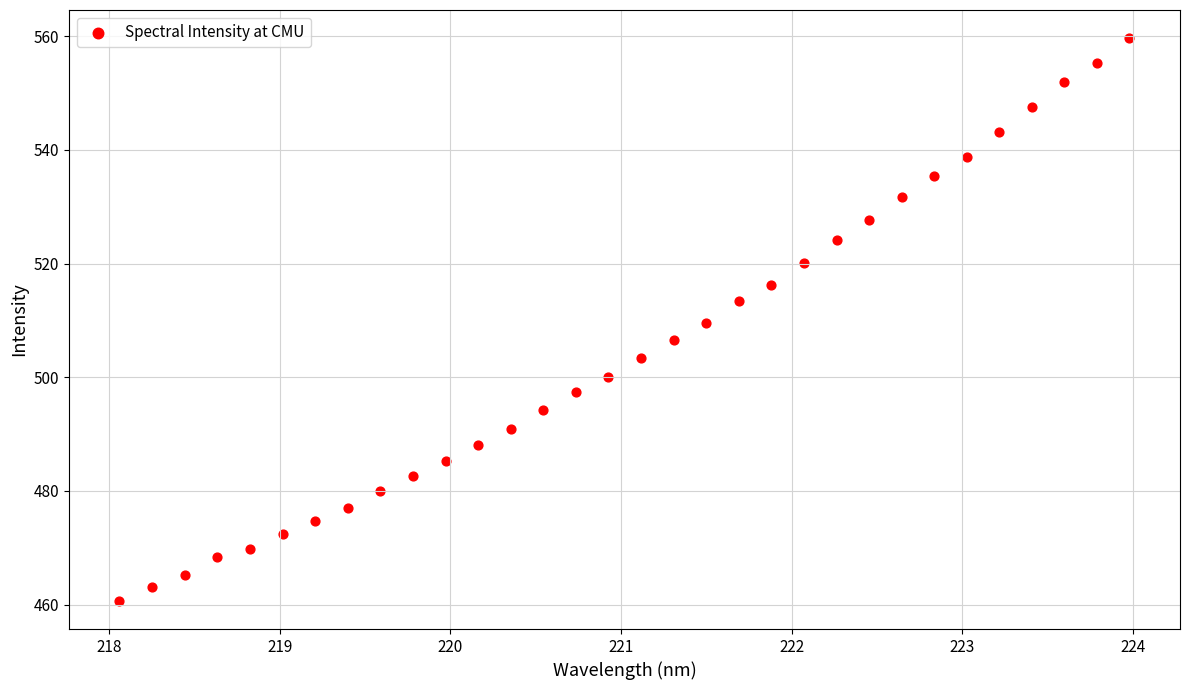

What is the range of X values (max minus min)?

5.9